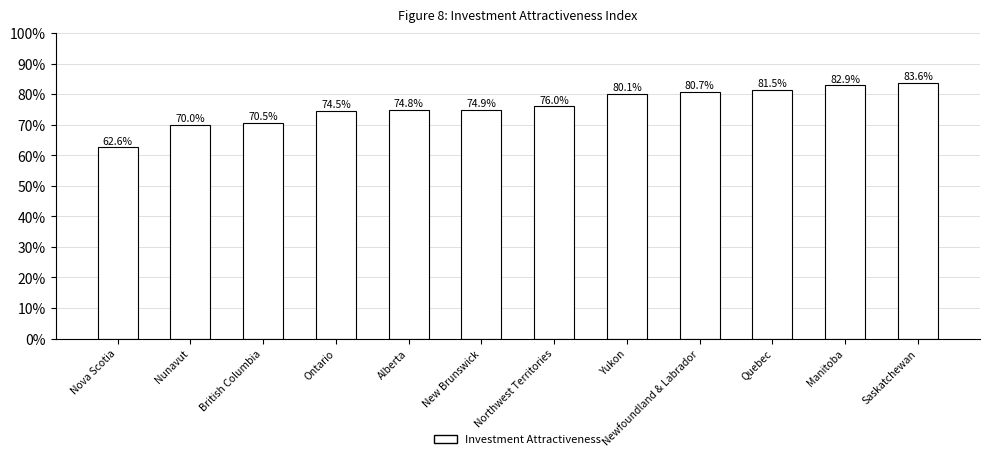

What is the difference between the values at Manitoba and Newfoundland & Labrador?

2.2